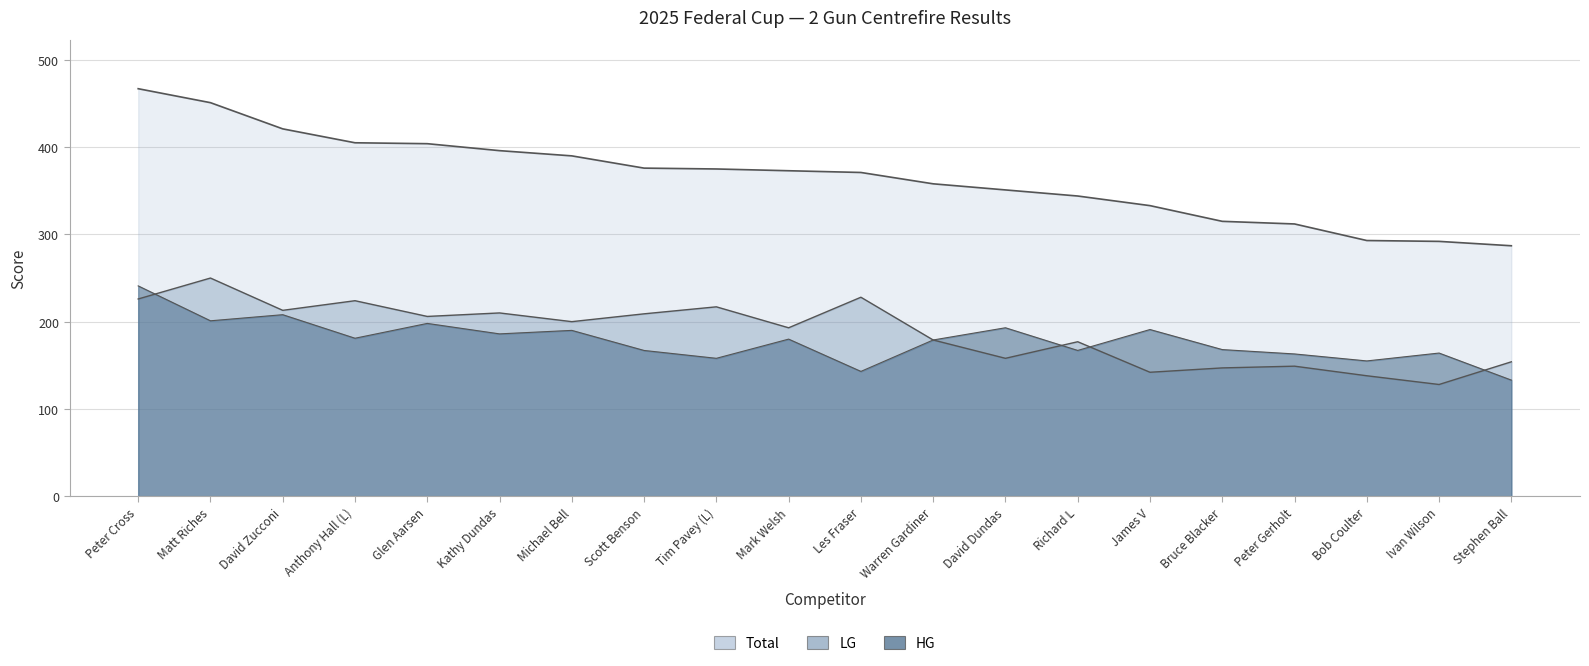

True or false: LG has more than 2 points higher than both neighbors.

True